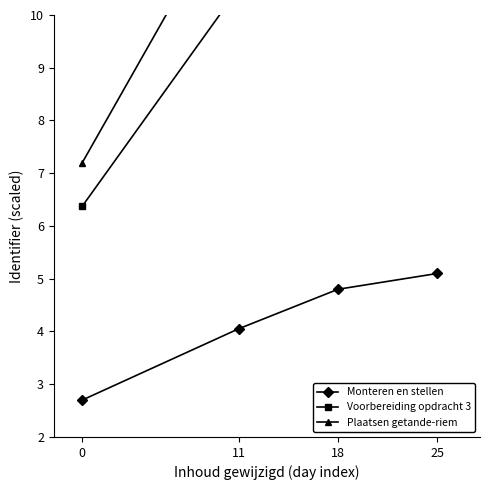

What is the value of the Plaatsen getande-riem point at the 2nd from the left?

12.4